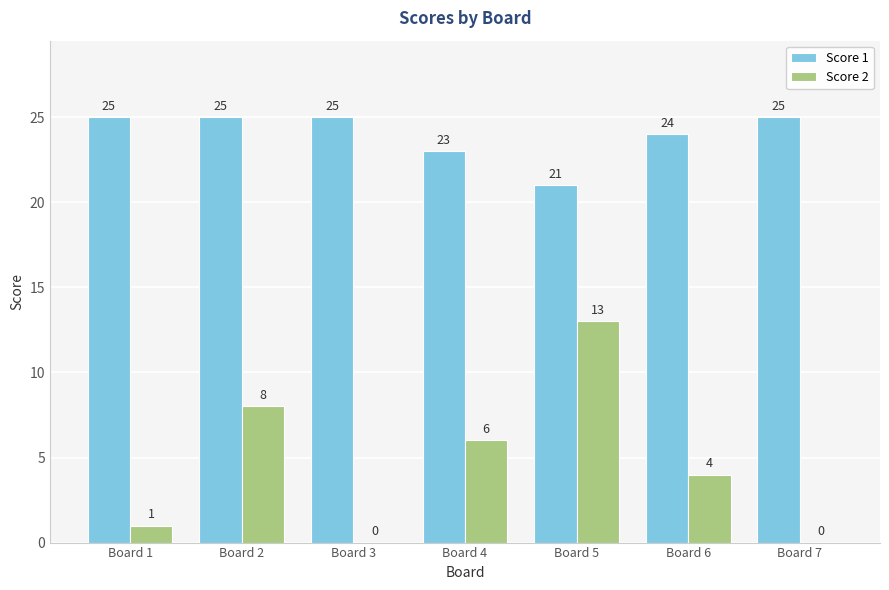

At which label is Score 1 closest to 23?

Board 4